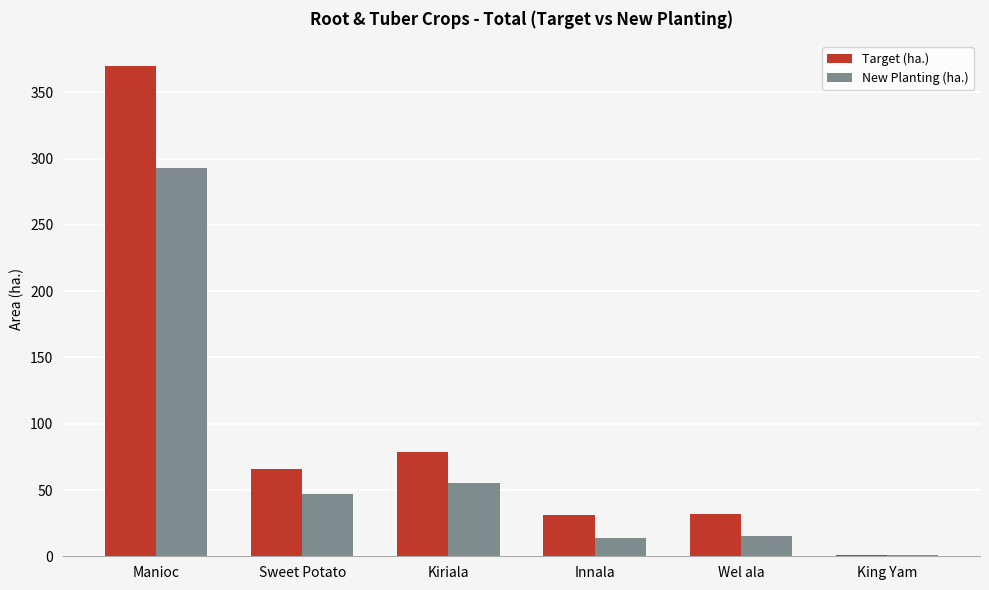

What is the maximum value for New Planting (ha.)?

293.0